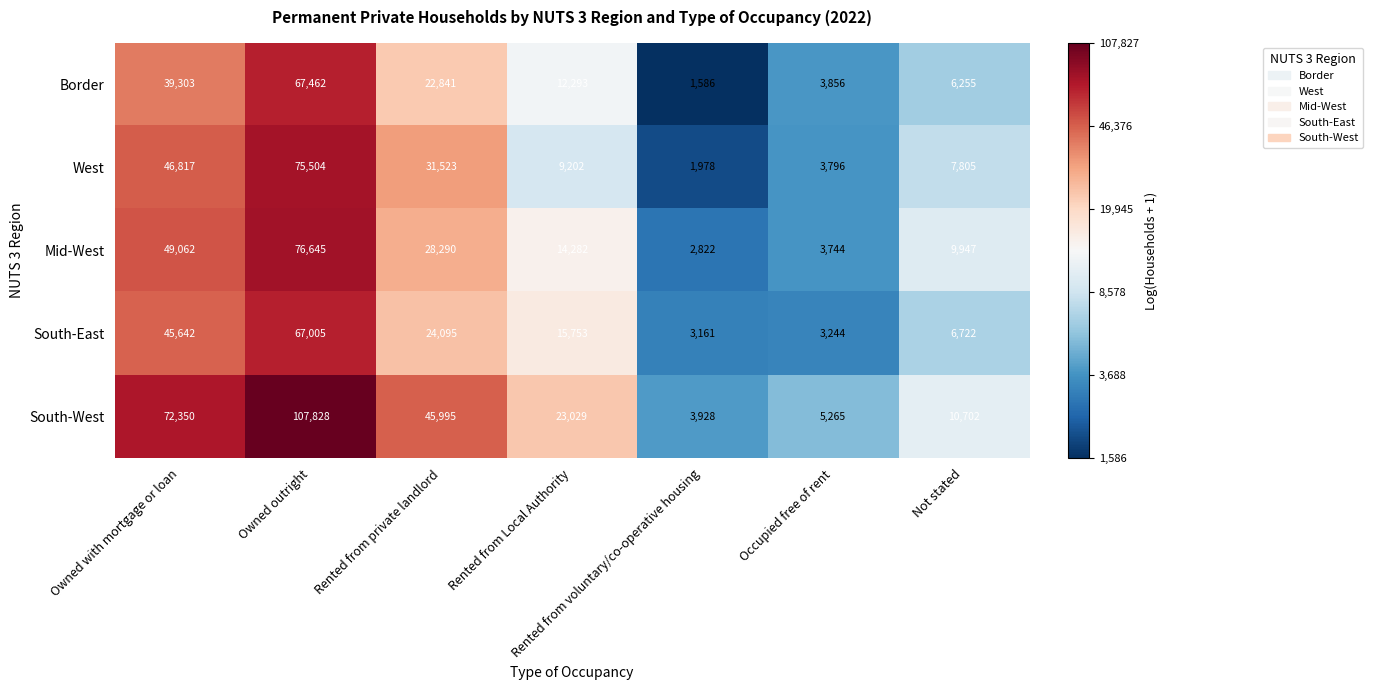

Which series changed the most between Rented from private landlord and Not stated?

South-West